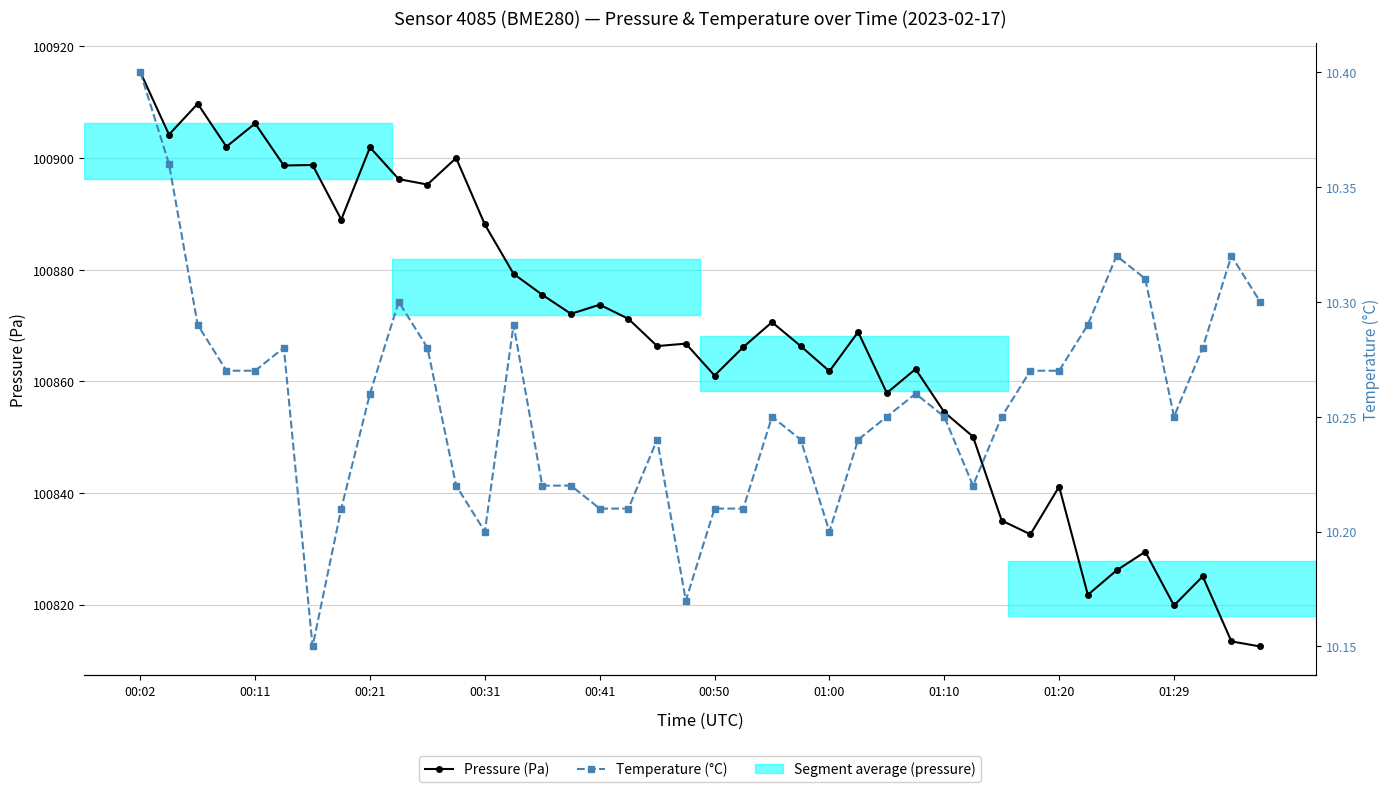

At how many categories does at least one series exceed 99926?

40